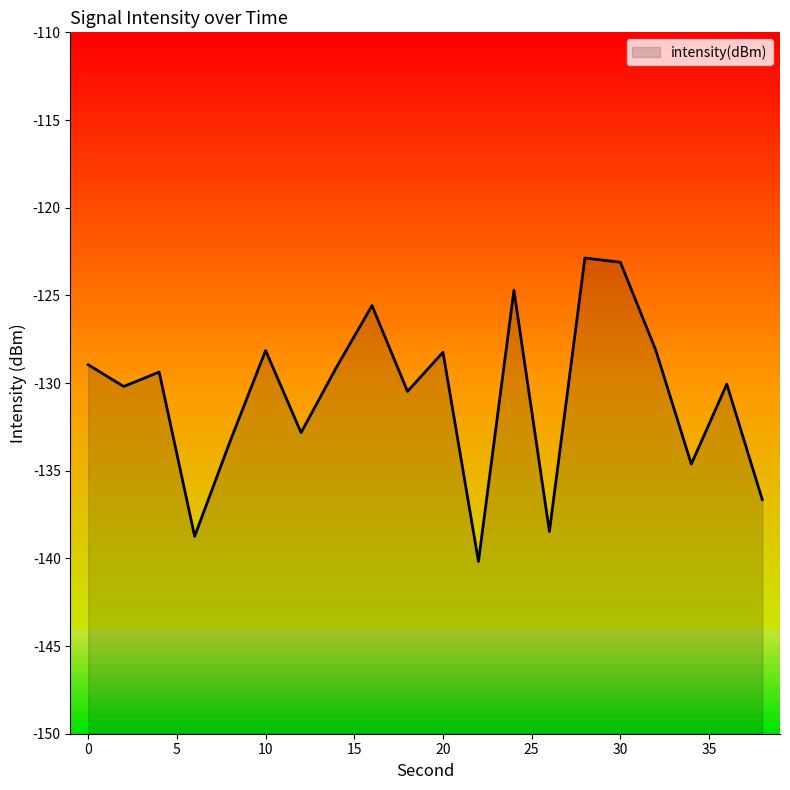

At which category does the data reach its first local peak?

4